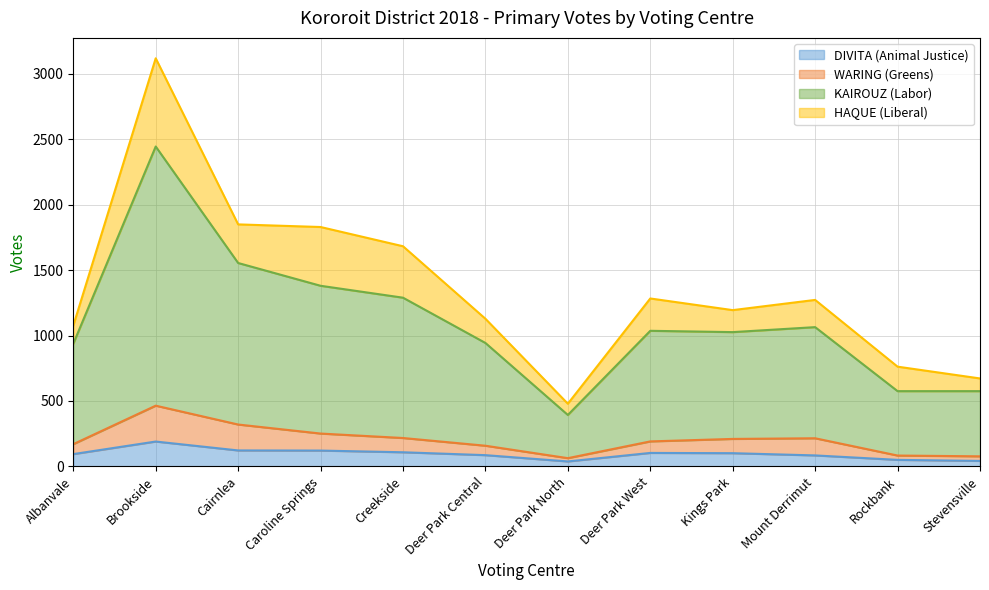

At which category is the sum across all series the highest?

Brookside